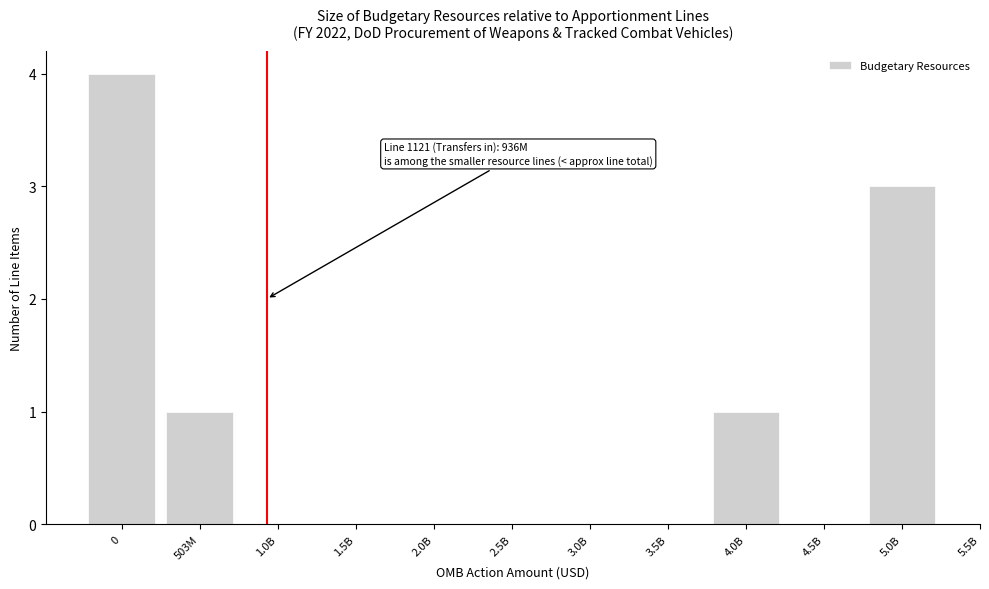

Reading left to right, extract all data points from this chart.

0=4	503M=1	1.0B=0	1.5B=0	2.0B=0	2.5B=0	3.0B=0	3.5B=0	4.0B=1	4.5B=0	5.0B=3